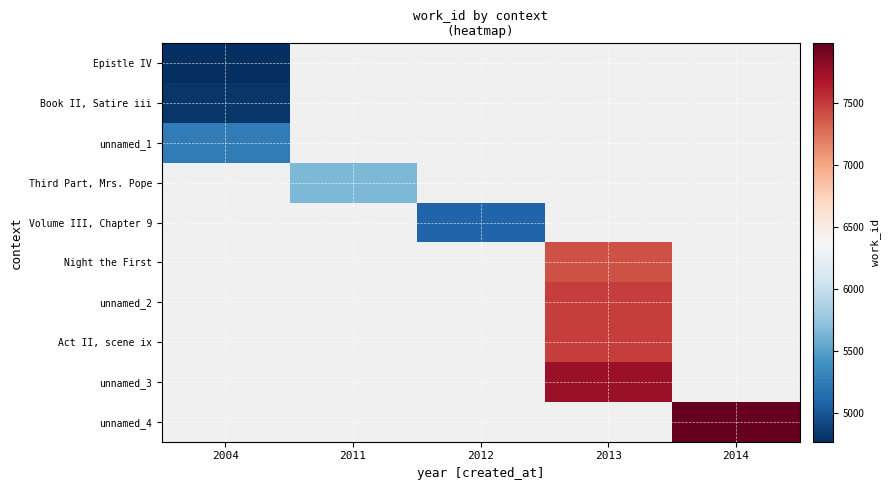

What is the greatest value displayed?

7984.0